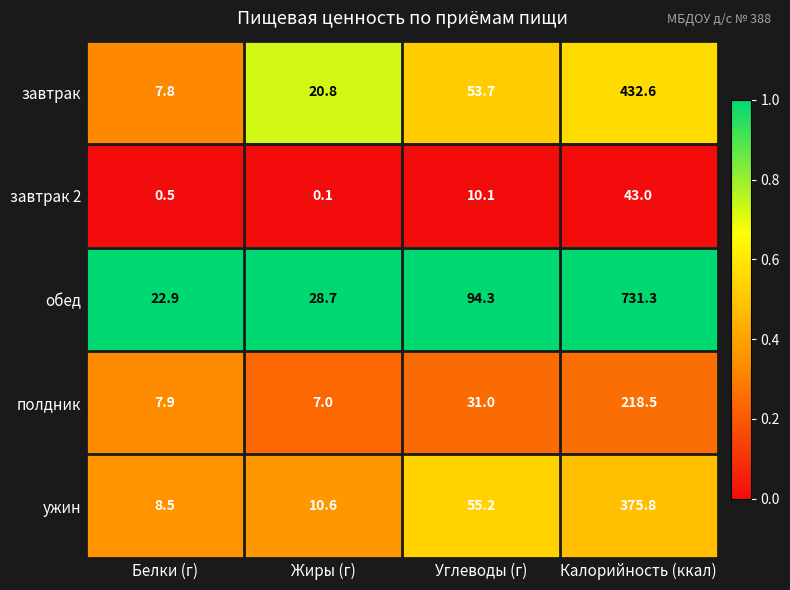

Between Жиры (г) and Калорийность (ккал), which series saw the biggest shift?

обед